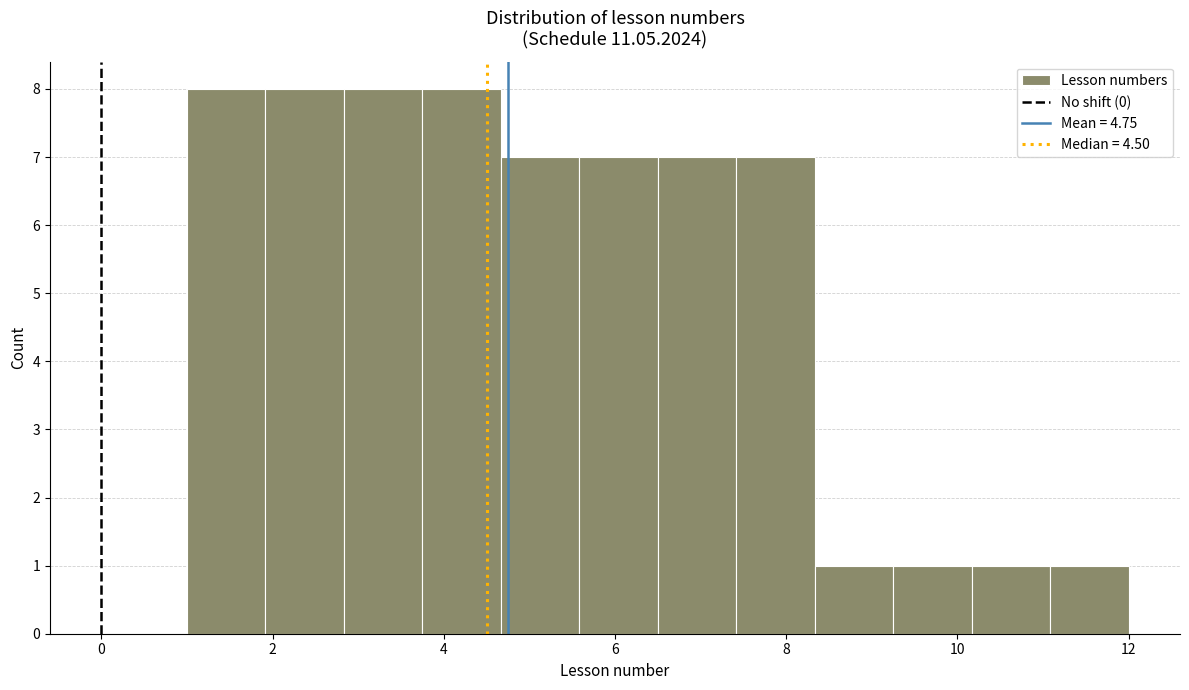

What is the height of the bar covering 9.2 to 10.2 on the x-axis? Neither the bar edges nor the heights are printed on the chart, so give them approximately, as read against the axes.

1